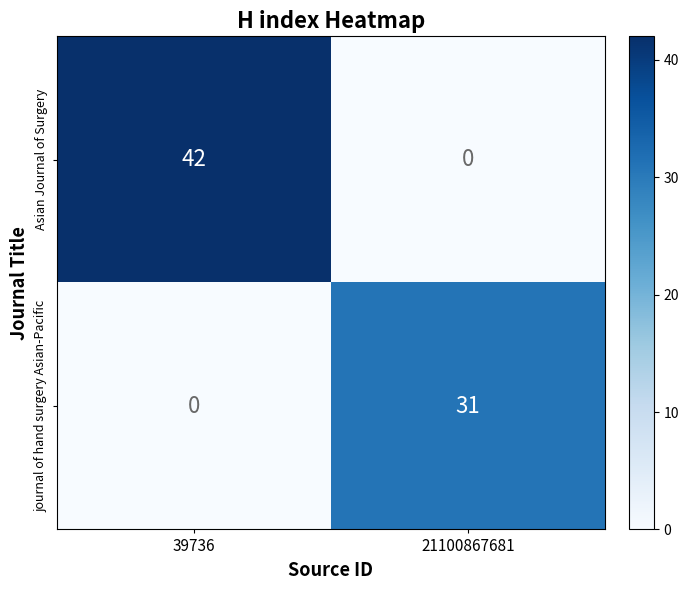

Is it true that journal of hand surgery Asian-Pacific equals 14 at 21100867681?

False